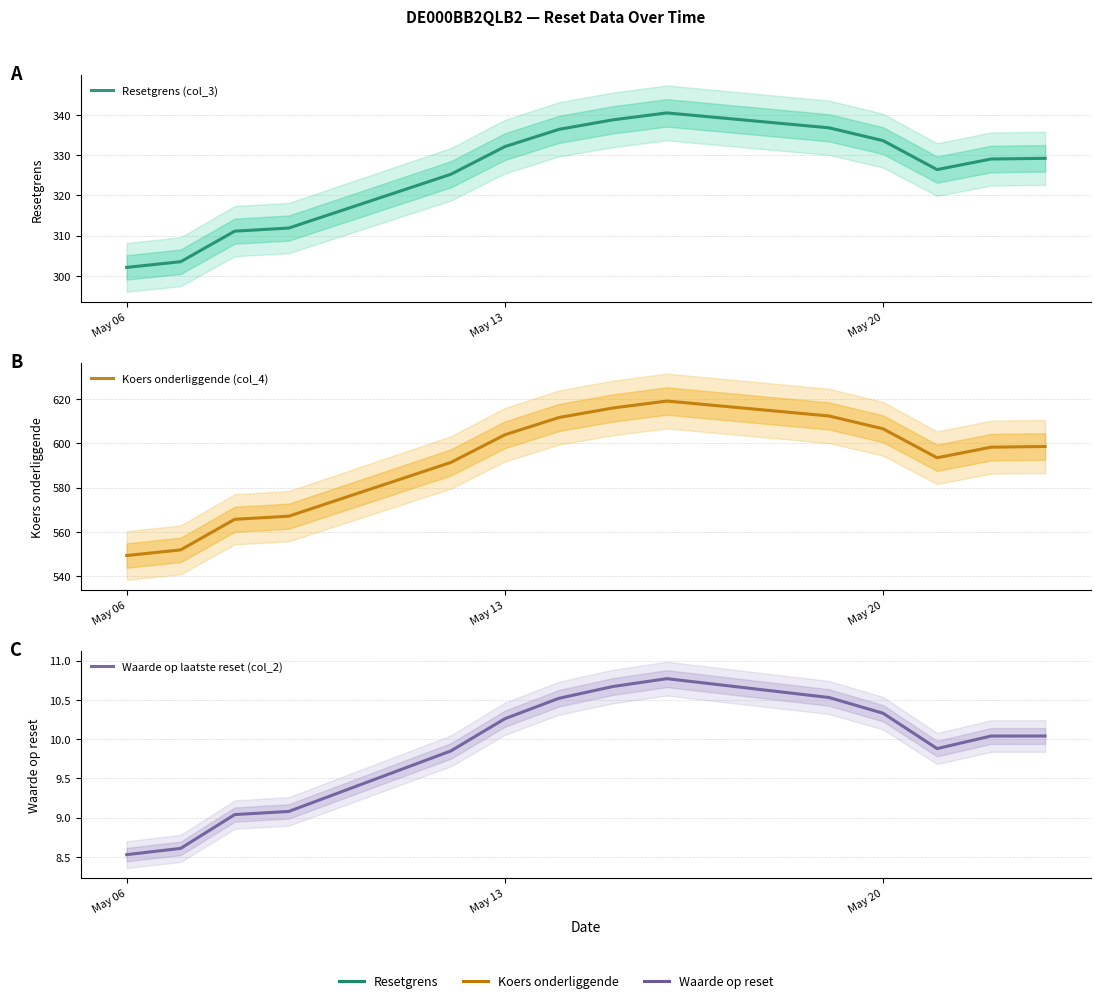

Is the value of Waarde op laatste reset (col_2) at 5 greater than the value of Koers onderliggende (col_4) at May 13?

No